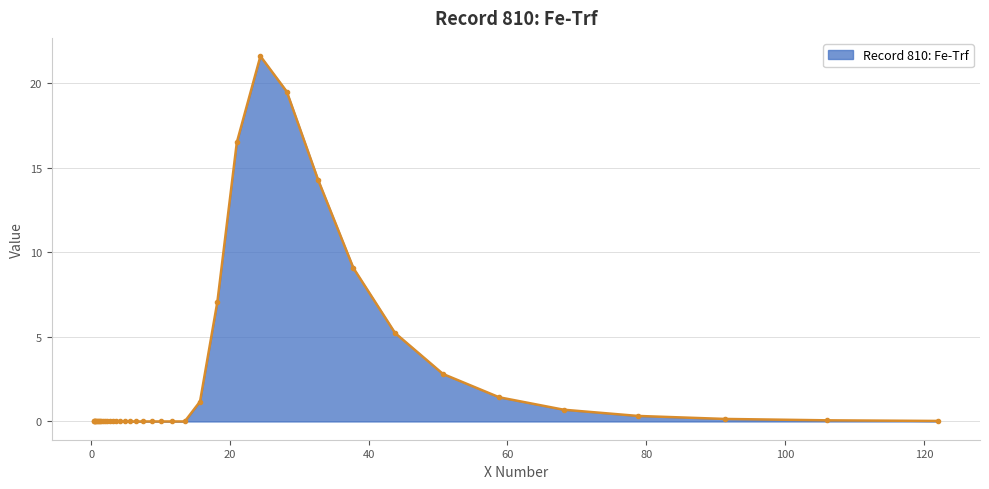

What is the sum of all values?

100.0